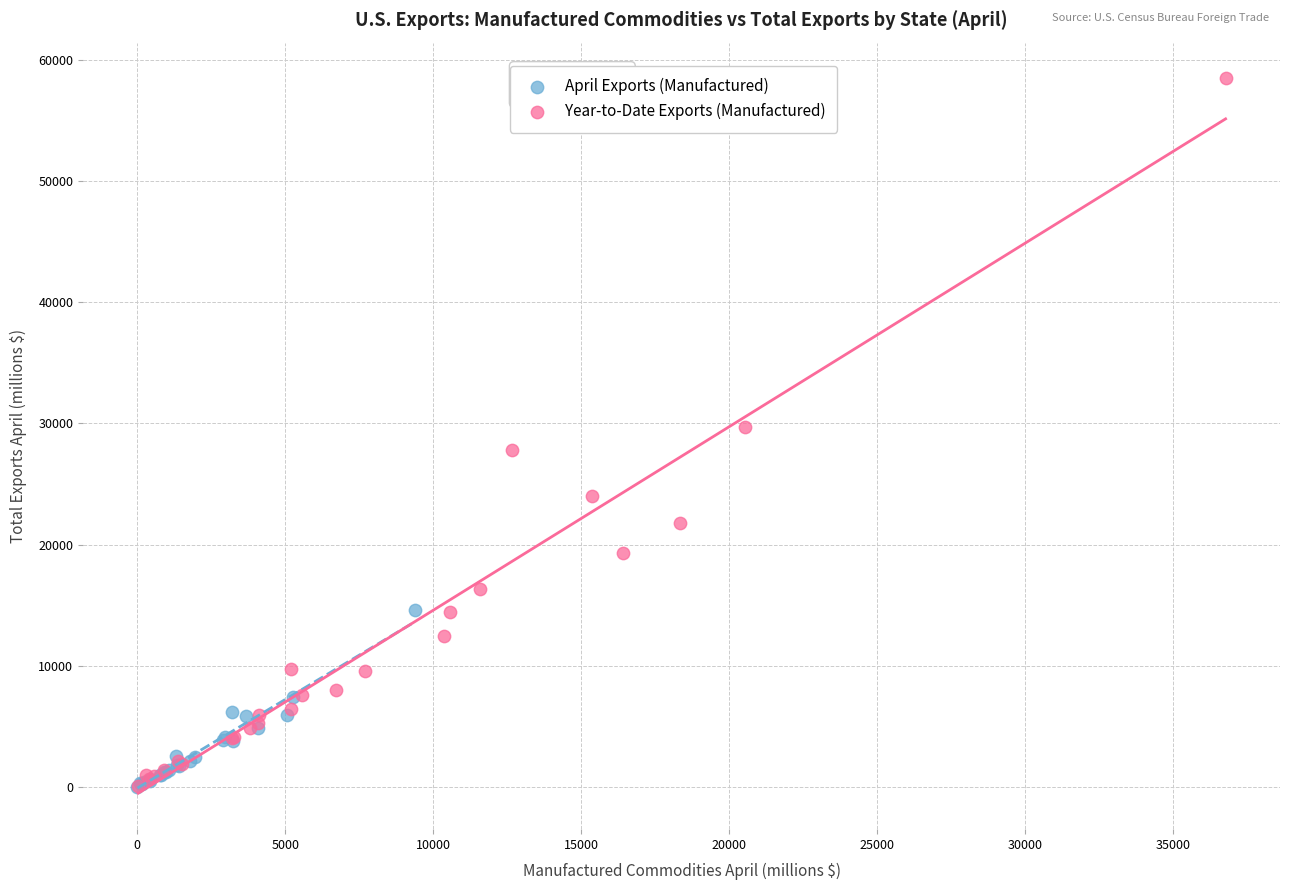

Which series has the widest spread of Y values?

Year-to-Date Exports (Manufactured)